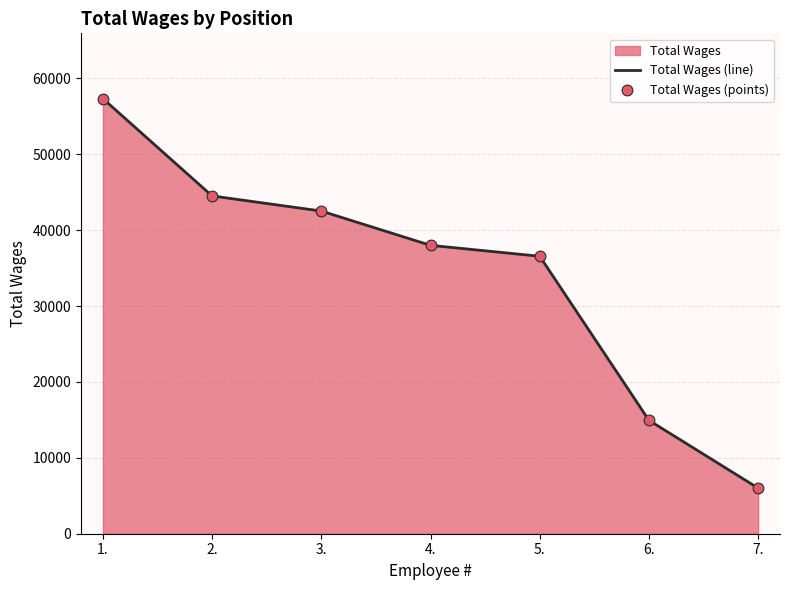

Which series has the widest spread of Y values?

Total Wages (line)